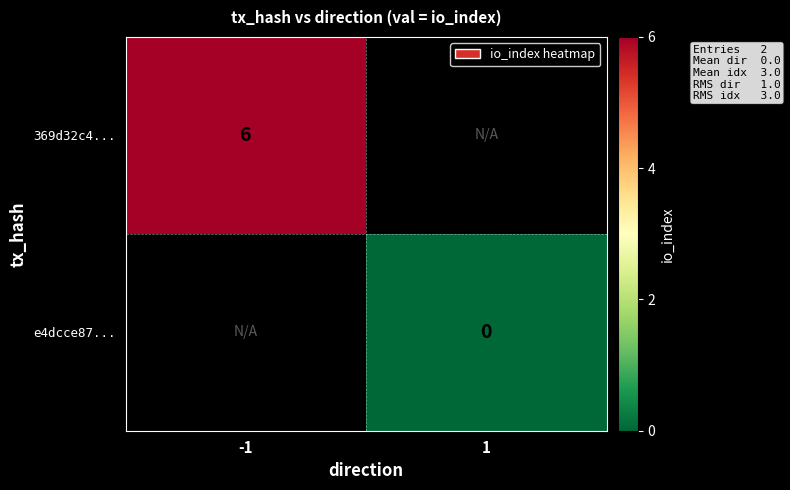

Which label corresponds to the smallest value in the chart?

1